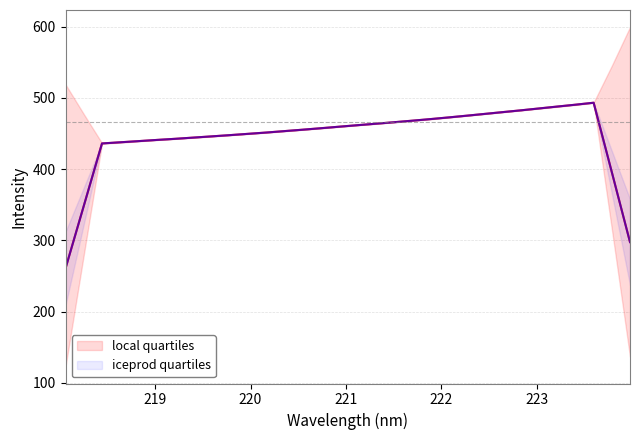

True or false: local quartiles has more than 2 interior local peaks.

False